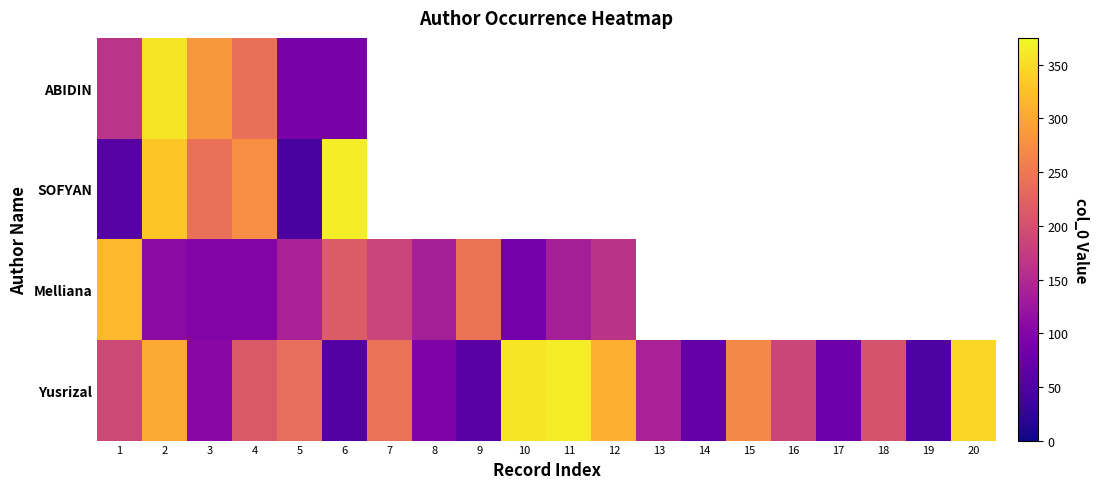

The value of SOFYAN at 2 is 329.8. True or false?

True